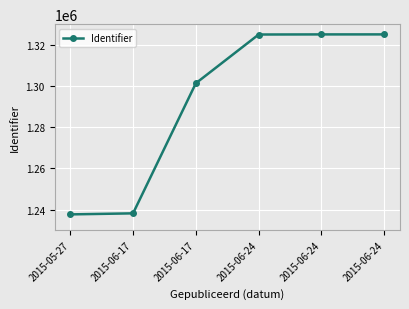

What is the difference between the maximum and second lowest values?

86894